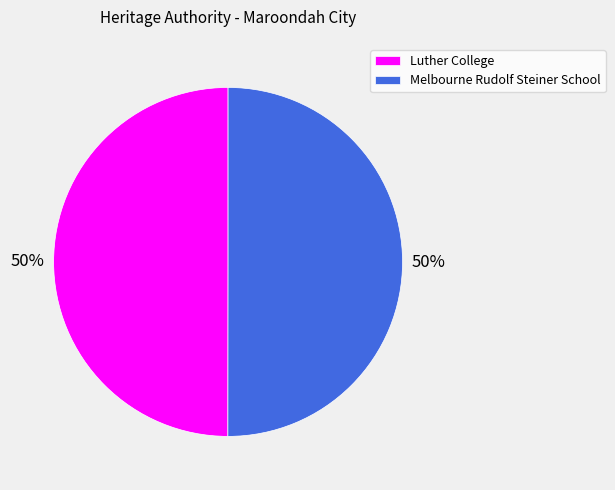

True or false: Luther College accounts for 50% of the total.

True